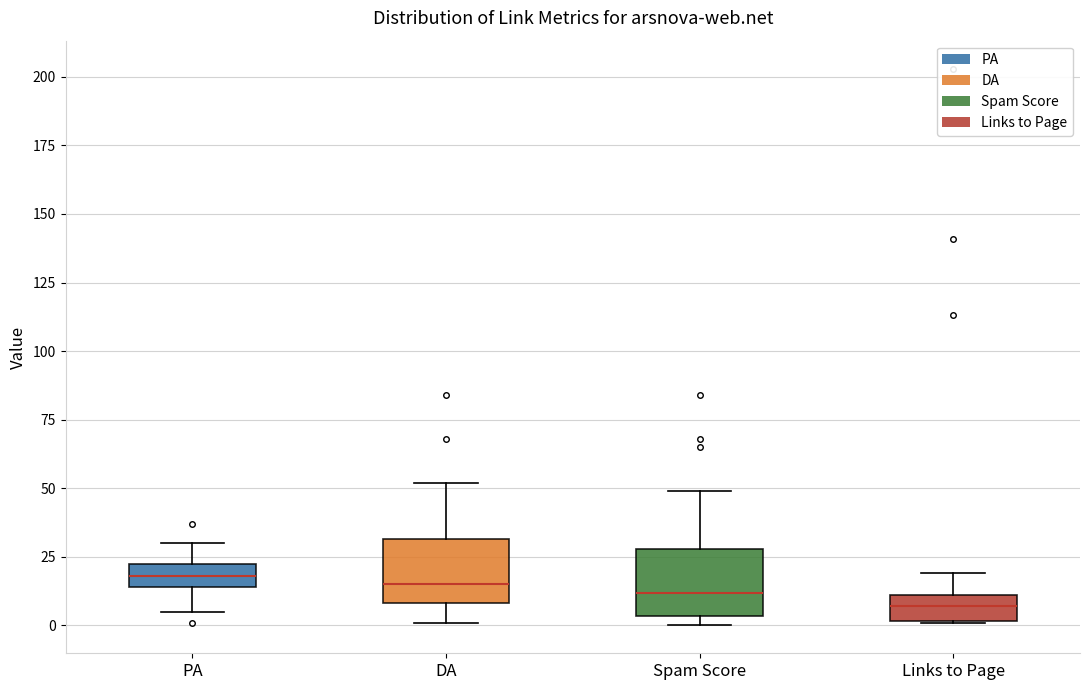

Where is the lower edge of the box for DA on the y-axis? The values are not printed on the chart, so give them approximately, as read against the axis.

10